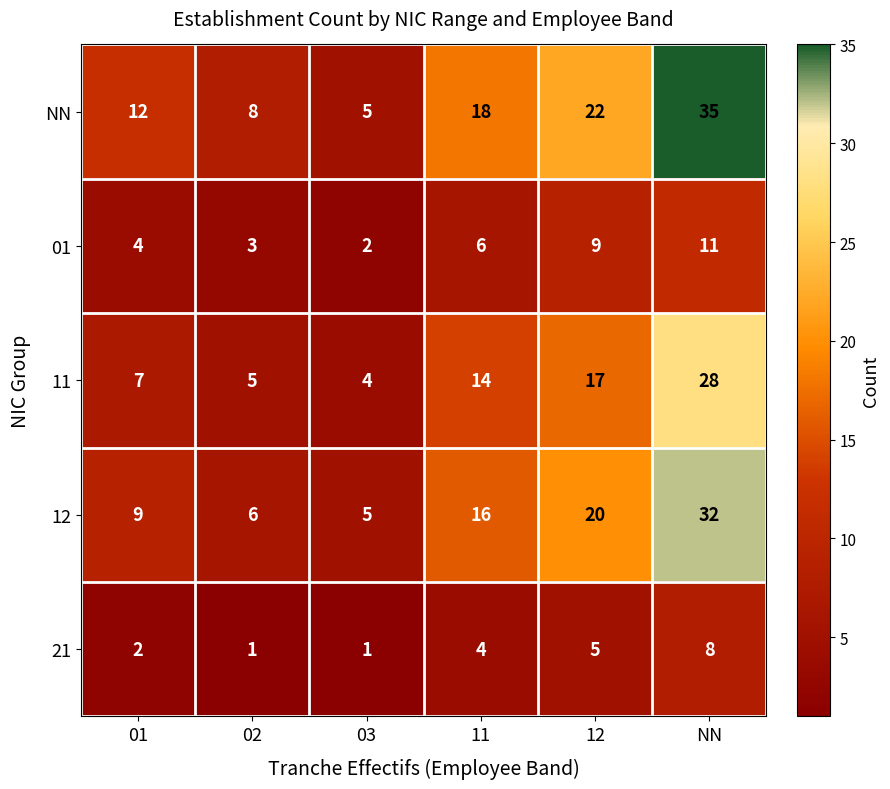

What is the sum of the 01 values at 11 and 12?

15